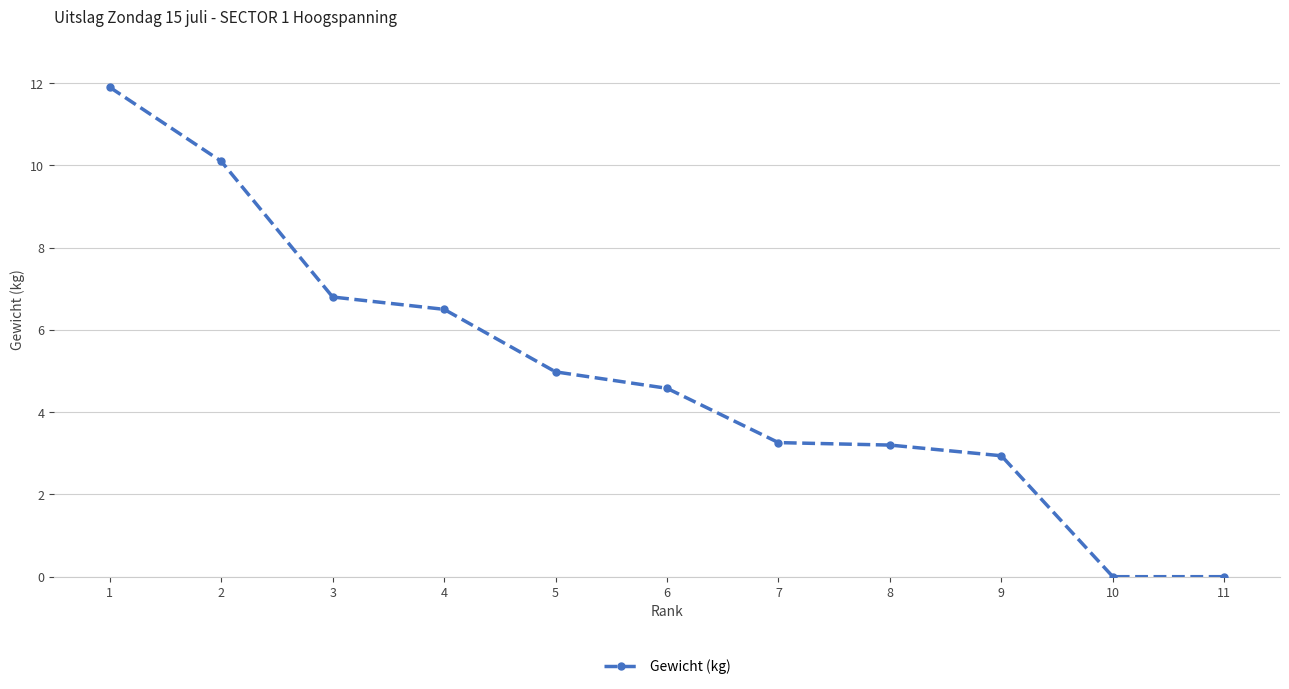

Between 8 and 6, which is larger?

6